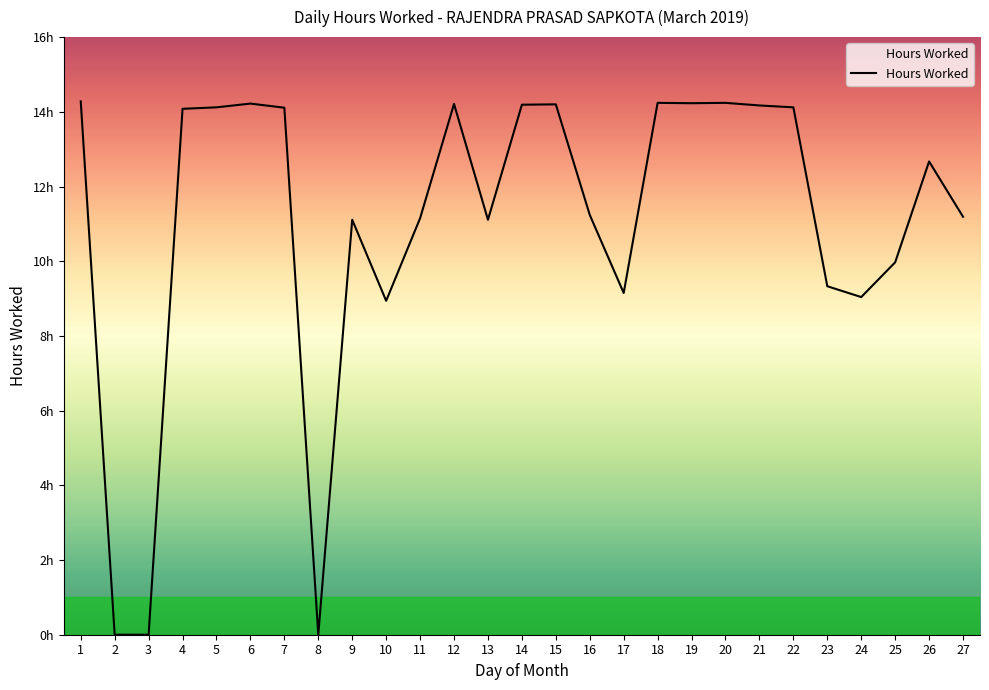

Does the chart have visible grid lines?

No